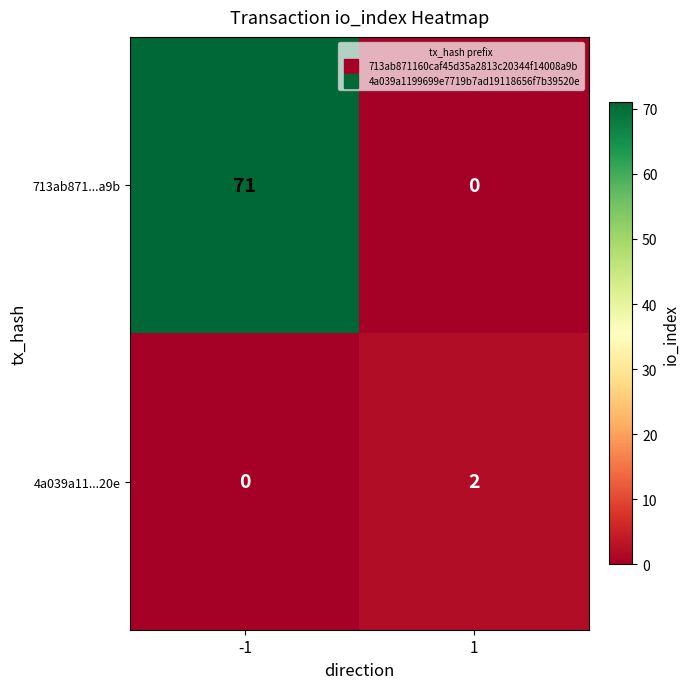

What is the difference between the highest and lowest values at 1?

2